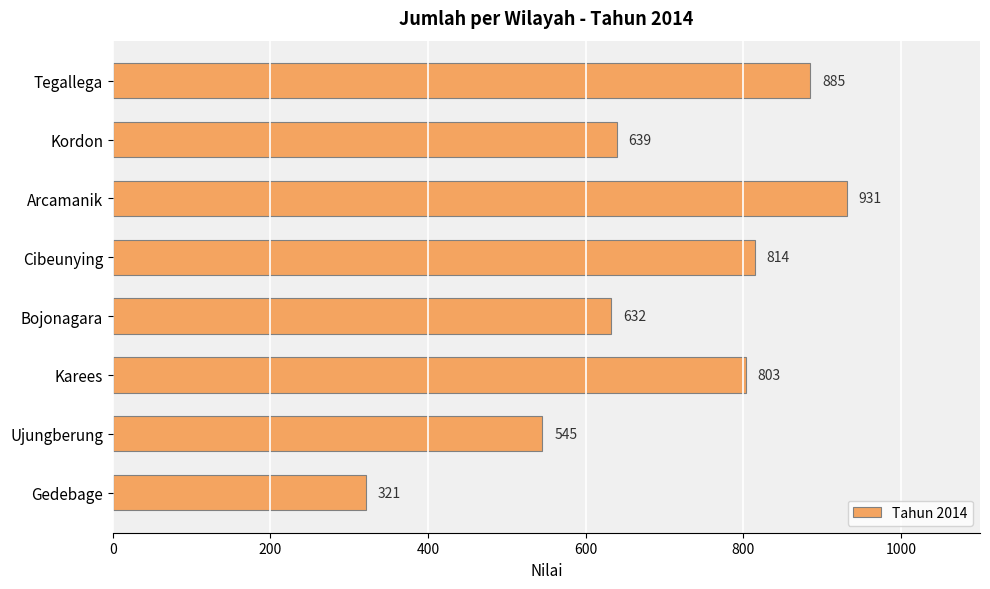

What is the difference between the maximum and minimum values?

610